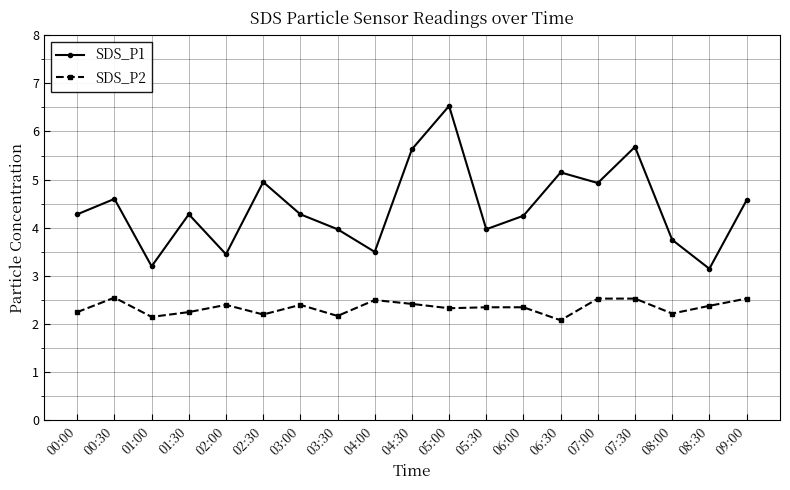

What is the difference between the maximum and second lowest values in the SDS_P1 series?

3.3